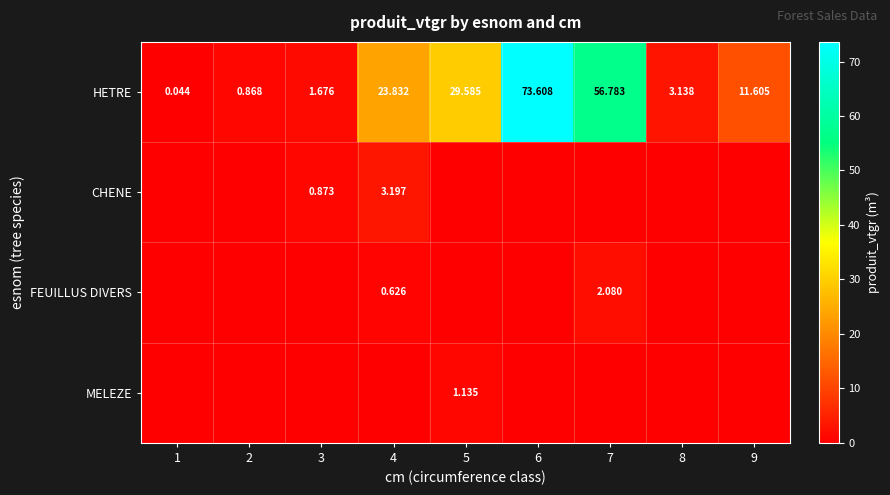

List the labels in order of MELEZE value, largest first.

5, 1, 2, 3, 4, 6, 7, 8, 9